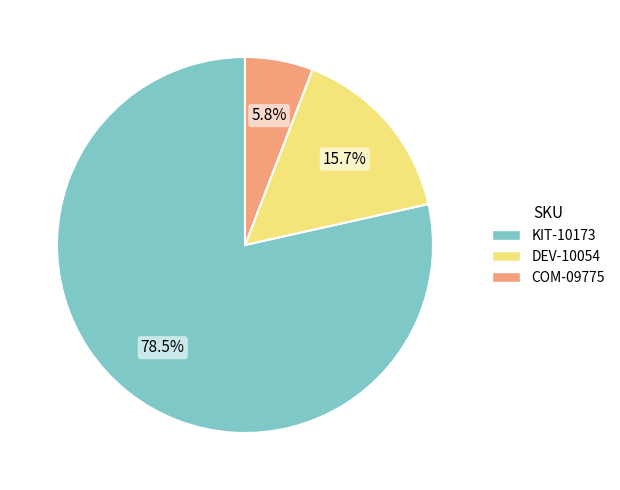

Approximately how many times larger is the value at COM-09775 compared to DEV-10054?

0.4